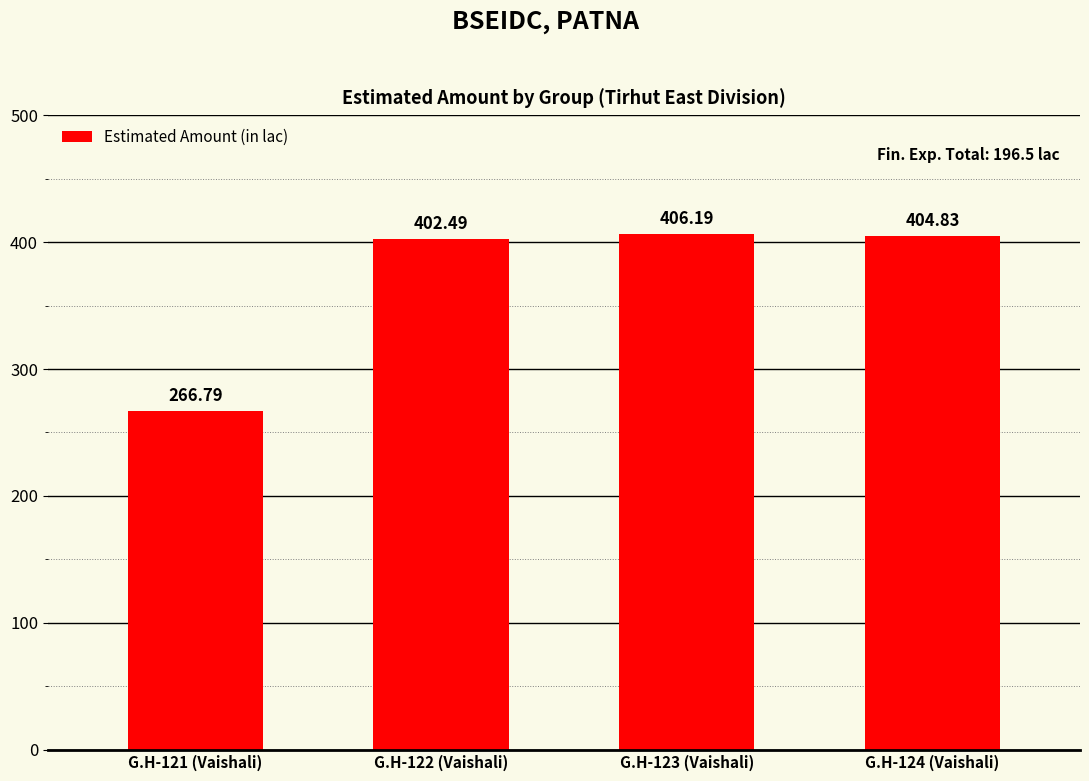

What is the smallest value displayed?

266.8